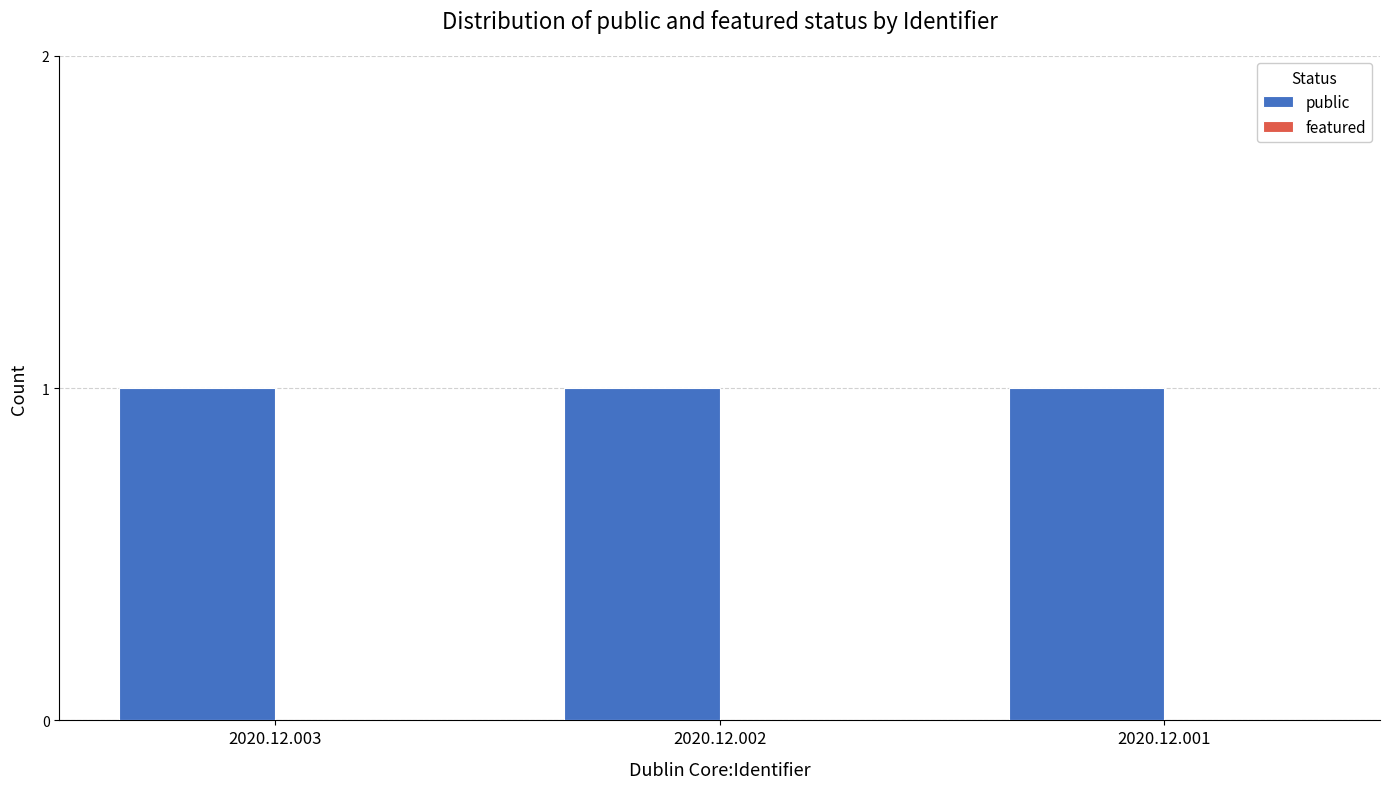

Reading left to right, transcribe all the data shown in this chart.

public: 1	1	1
featured: 0	0	0